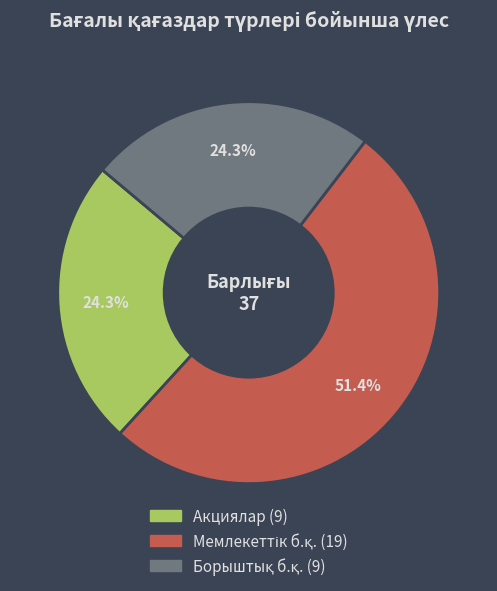

Is there a majority slice in this chart?

Yes